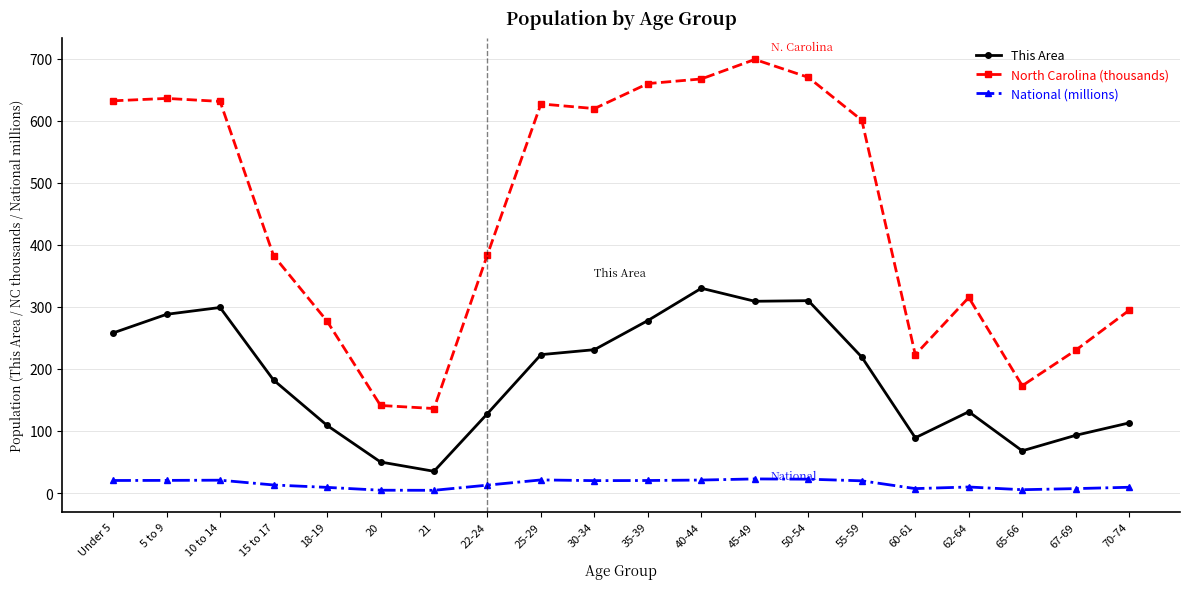

What is the total value across all series at 50-54?

1002.2